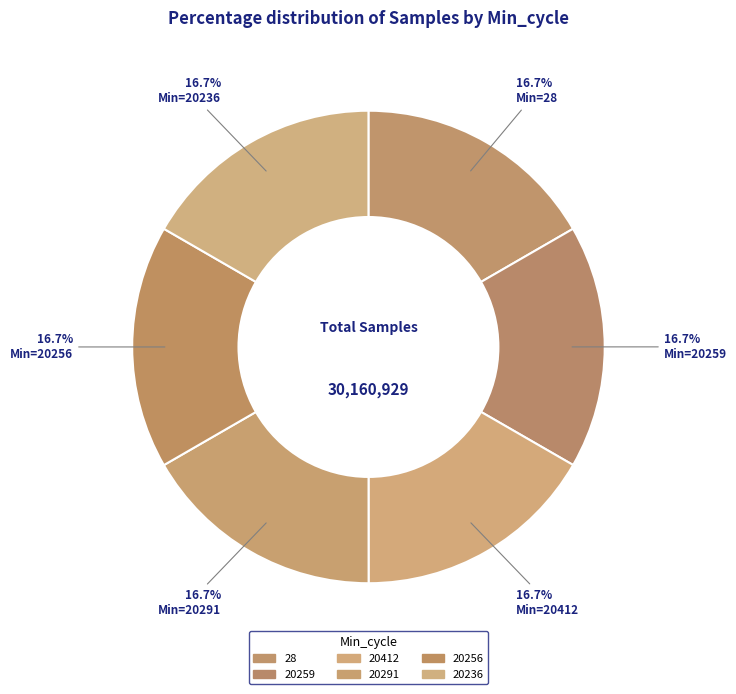

To the nearest percent, what is the average slice percentage?

17%